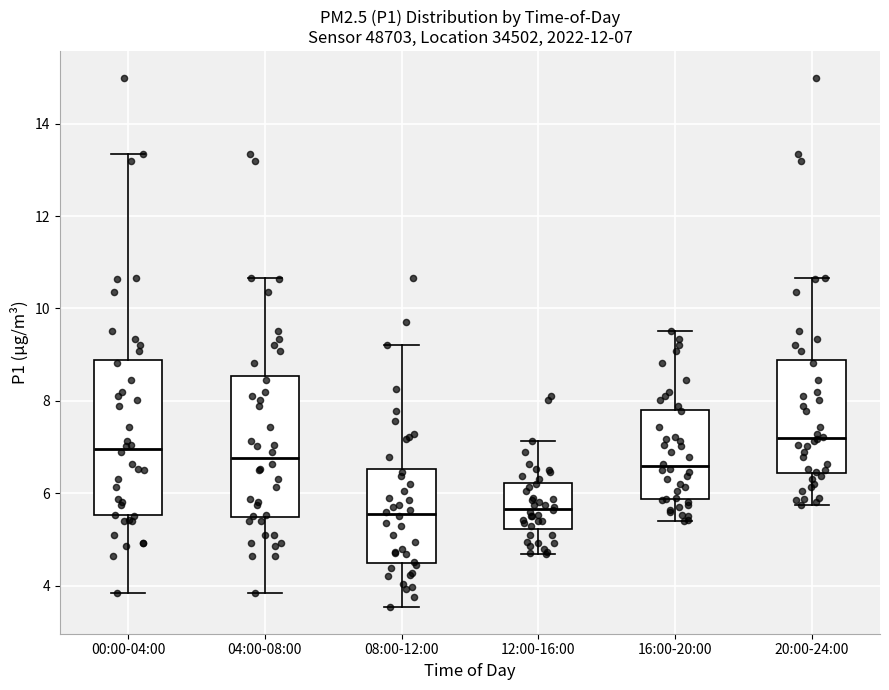

Which box's median line is the highest?

20:00-24:00